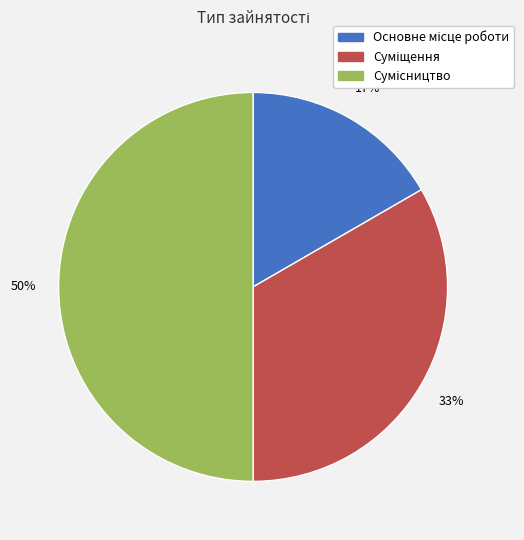

To the nearest percent, what is the difference between the largest and smallest slice percentages?

33%